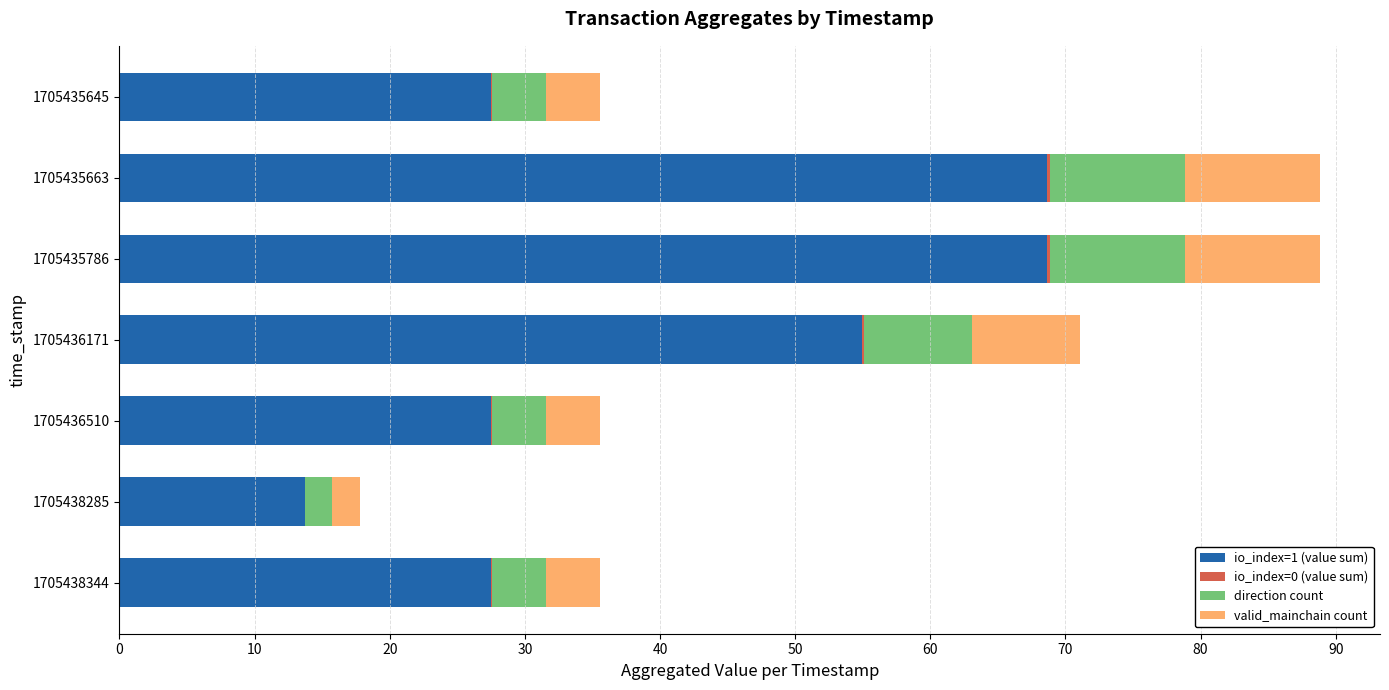

Is it true that io_index=1 (value sum) equals 68.7 at 1705435663?

True